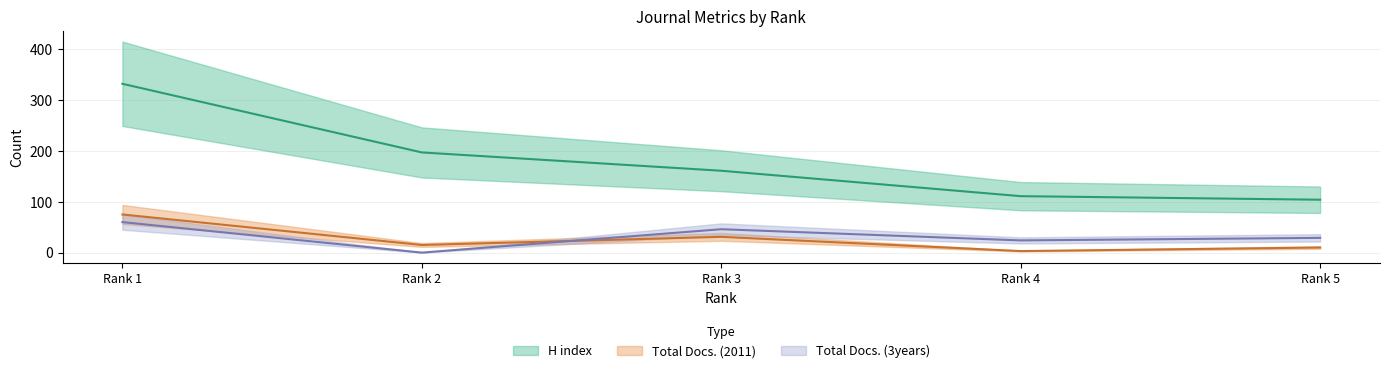

What value does the Total Docs. (3years) series have at Rank 3?

46